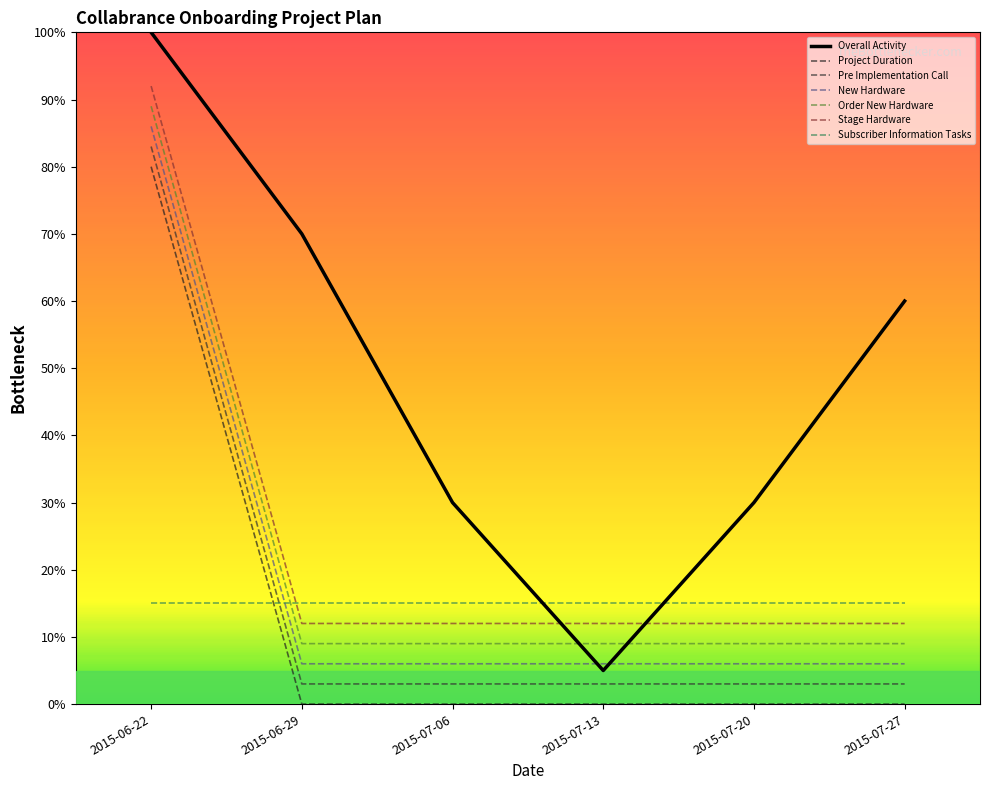

What is the total value across all series at 2015-06-22?

545